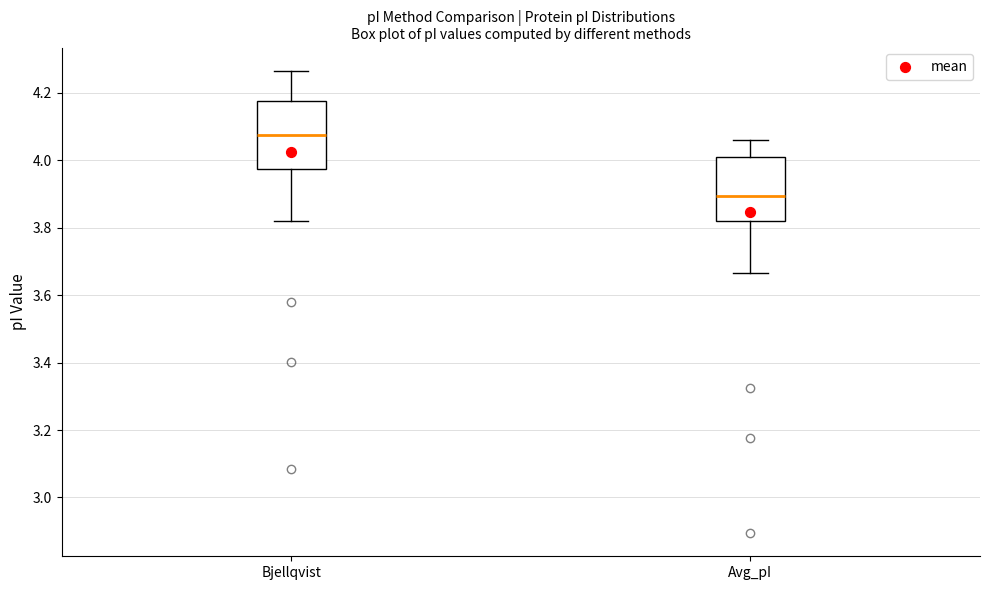

Reading left to right, read every box against the y-axis: the position of its median line, the range the box covers, and the ends of its whiskers. The values are not printed on the chart, so give them approximately, as read against the axis.

Bjellqvist: median 4.08, box 3.98 to 4.18, whiskers 3.82 to 4.26
Avg_pI: median 3.90, box 3.82 to 4.02, whiskers 3.66 to 4.06